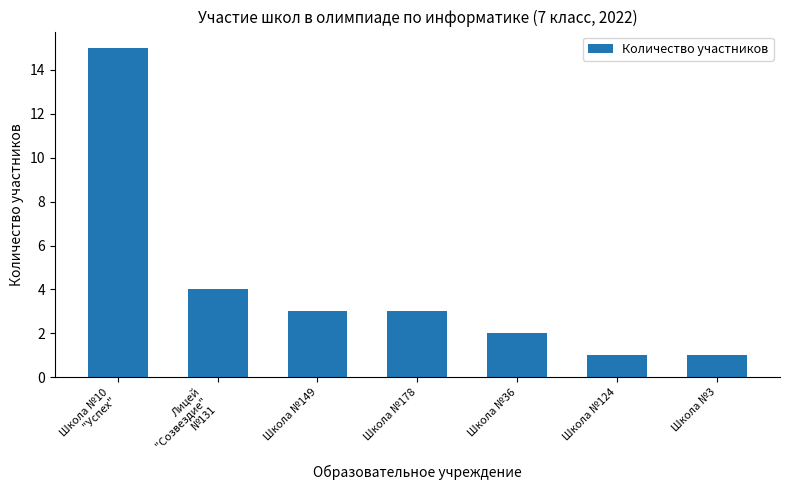

True or false: the data shows 1 at Школа №36.

False